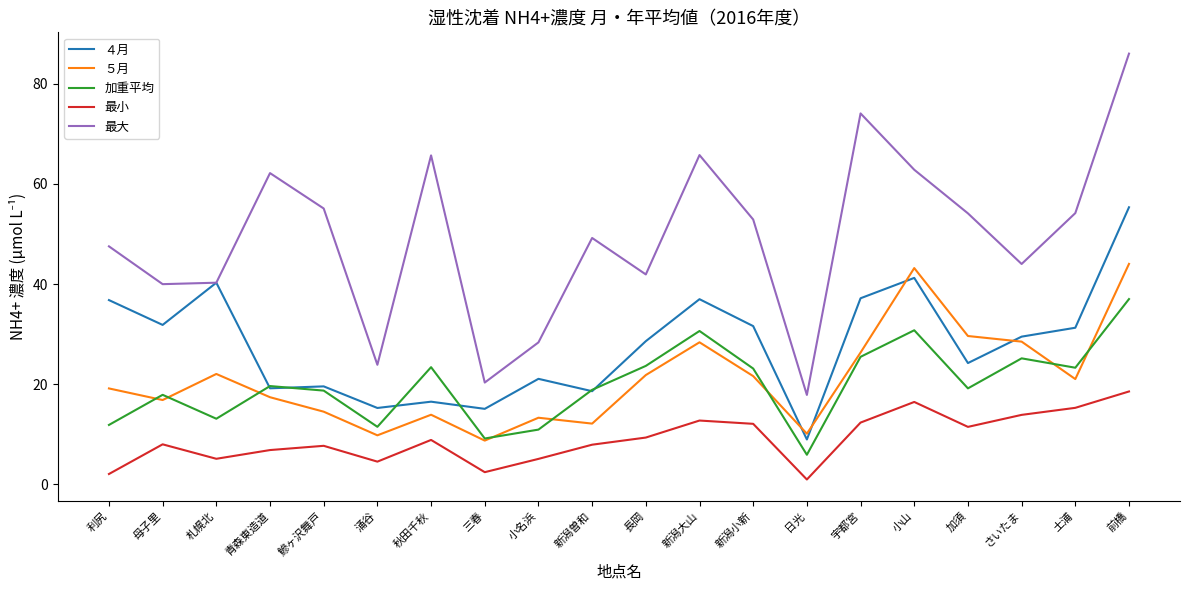

Between 母子里 and 加須, which series saw the biggest shift?

最大